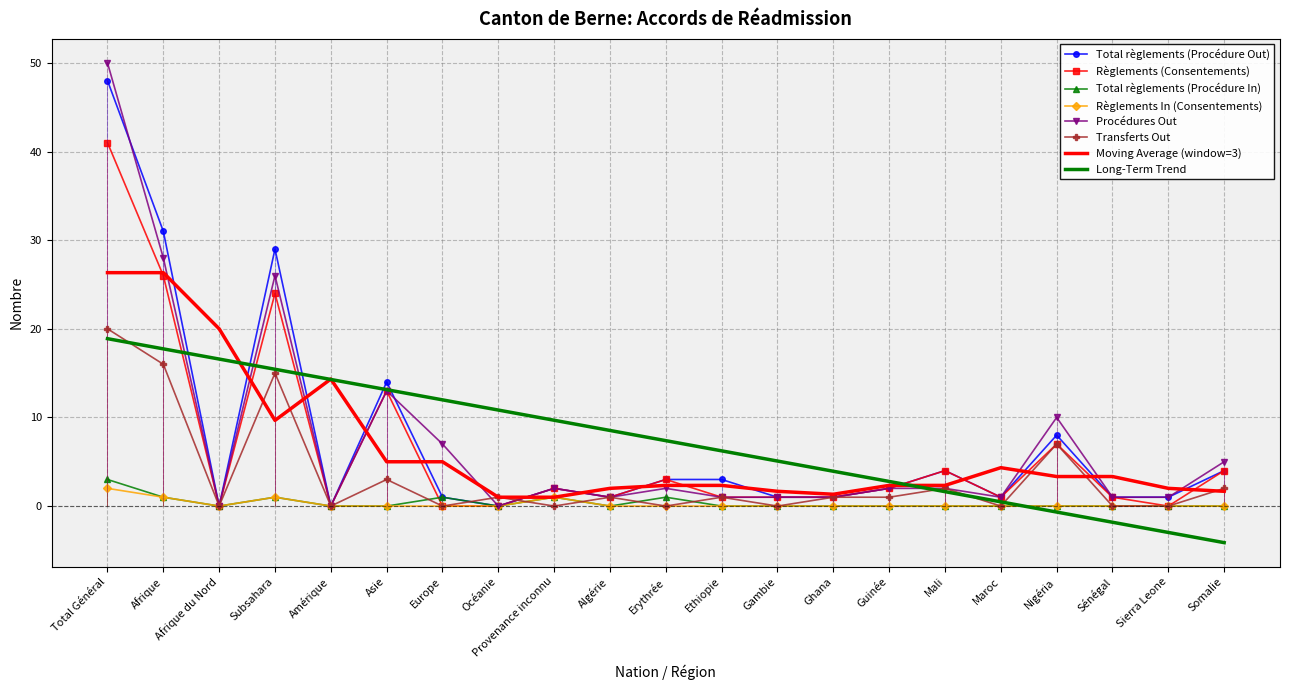

How many interior local peaks does the Procédures Out series have?

5